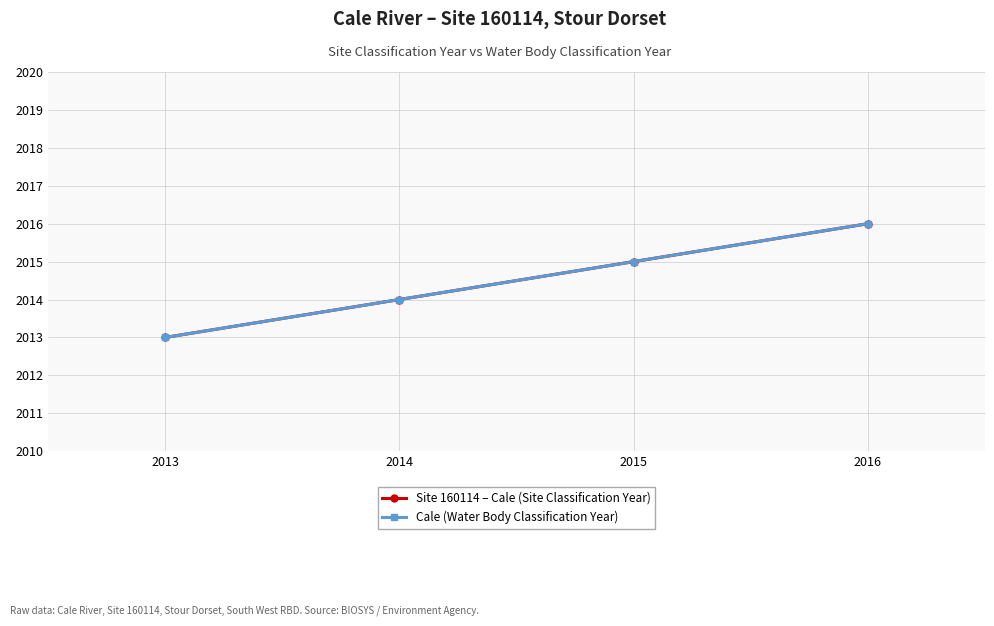

Is this an area chart (filled region under the line)?

No